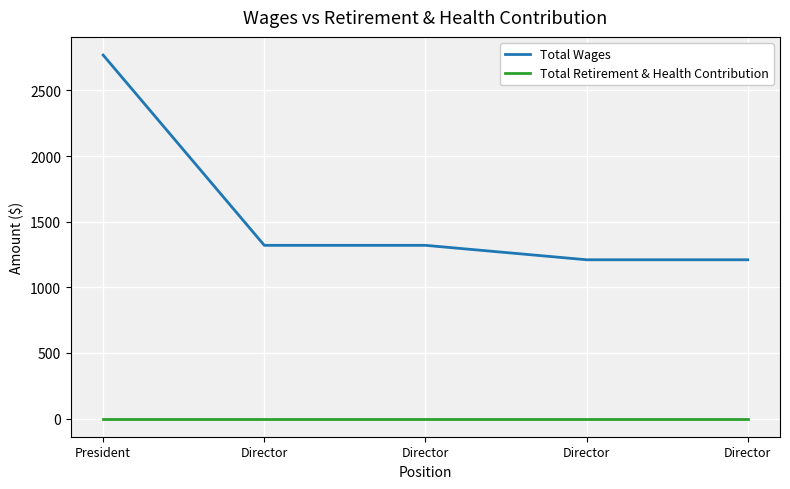

At Director, list the series in order from largest to smallest.

Total Wages, Total Retirement & Health Contribution